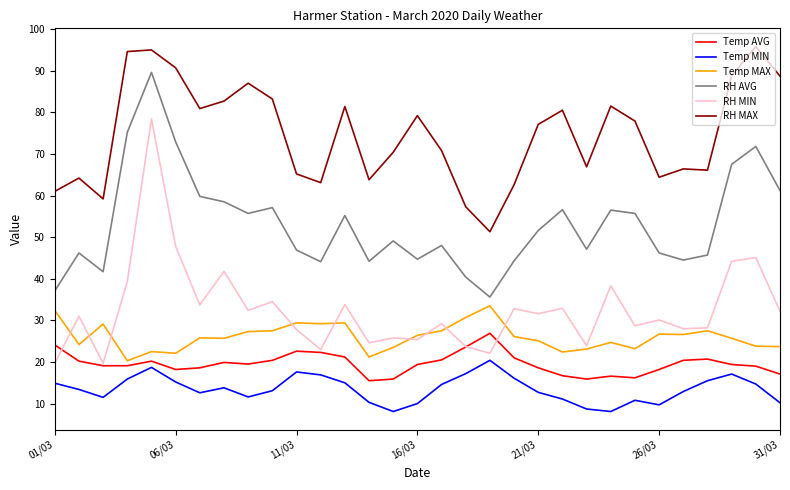

List the series in order of their peak value, highest first.

RH MAX, RH AVG, RH MIN, Temp MAX, Temp AVG, Temp MIN